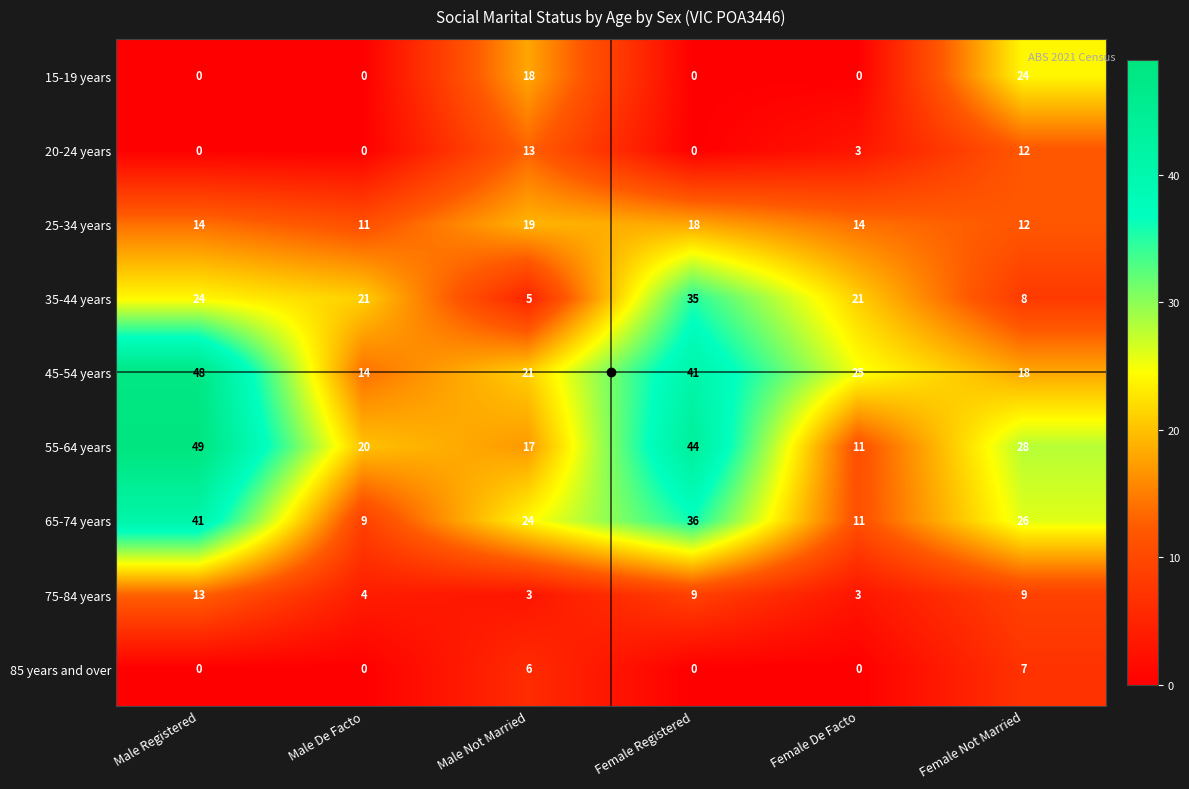

Which series has the largest range (max minus min)?

55-64 years